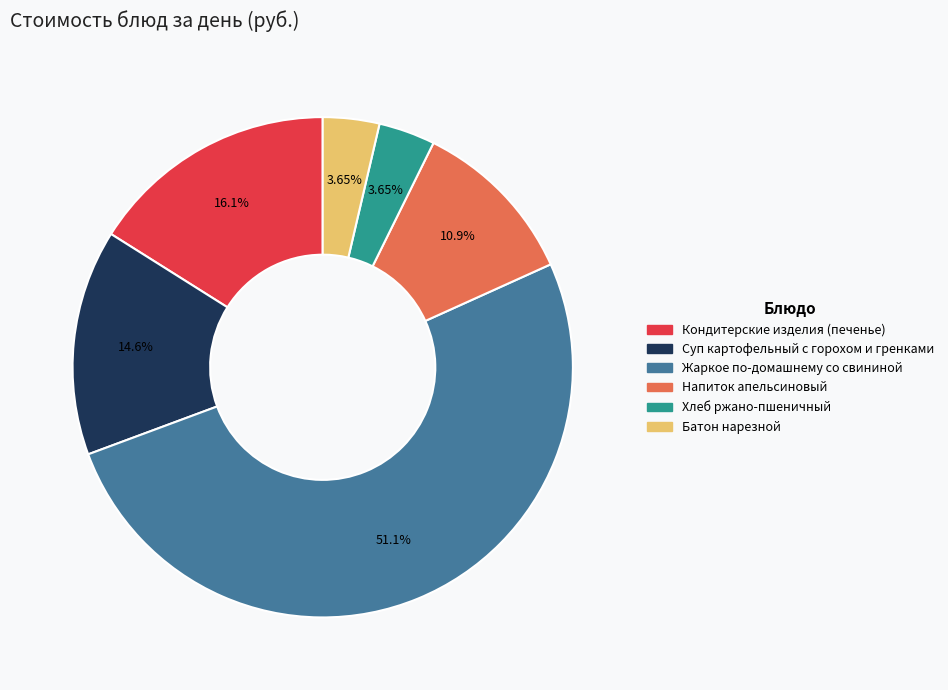

To the nearest percent, what percentage of the pie is Суп картофельный с горохом и гренками?

15%